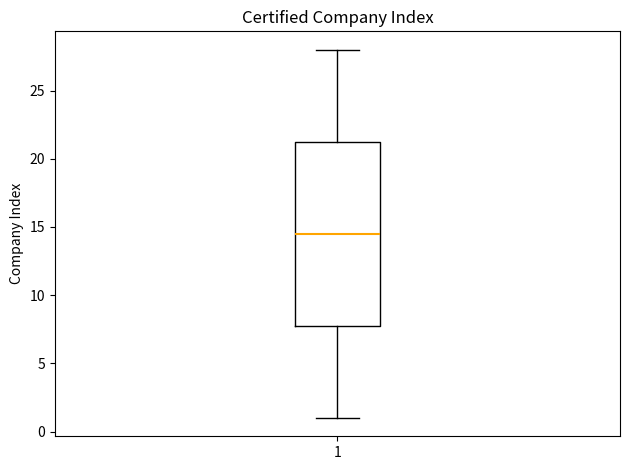

Where does the lower whisker of the box at x = 1 end on the y-axis? The values are not printed on the chart, so give them approximately, as read against the axis.

1.0